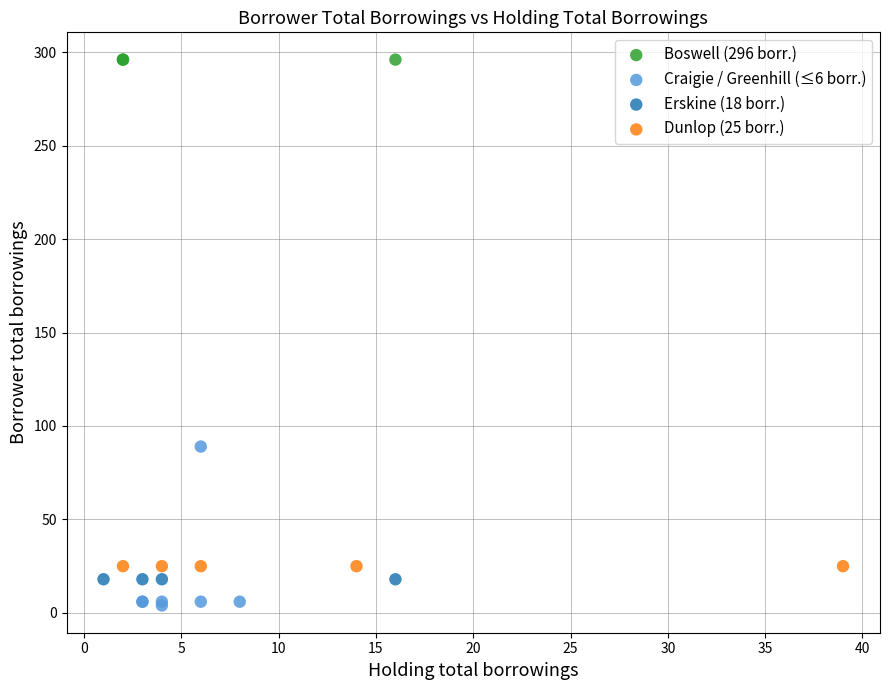

Which series contains the highest Y value?

Boswell (296 borr.)